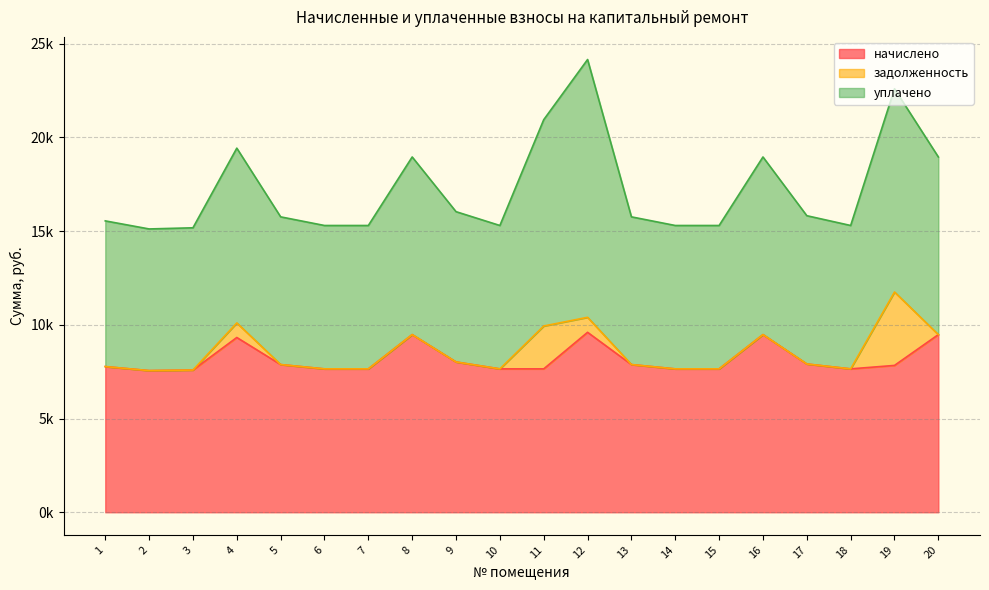

What are all the series names shown in the legend?

начислено, задолженность, уплачено